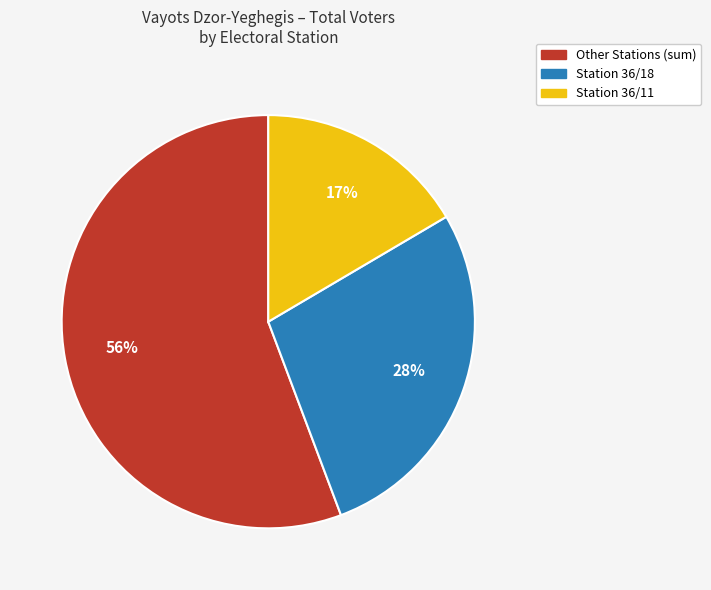

Count the number of slices in the pie.

3